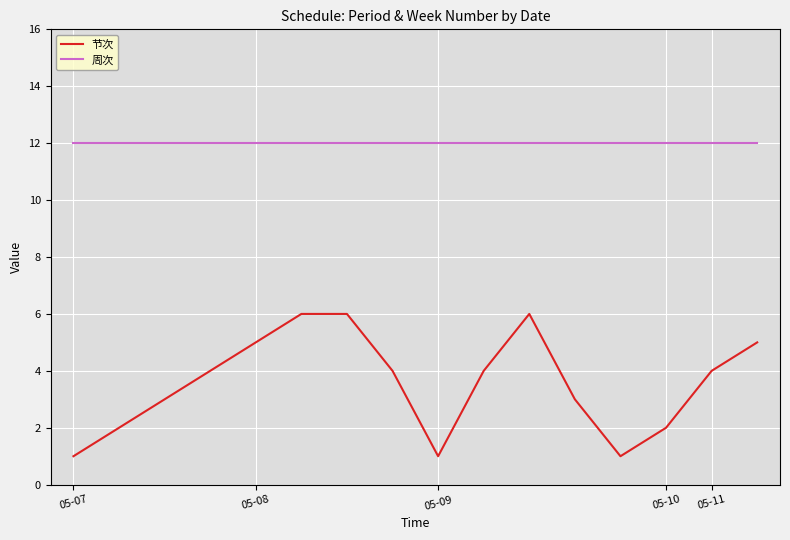

List the series in order of their overall mean, highest first.

周次, 节次